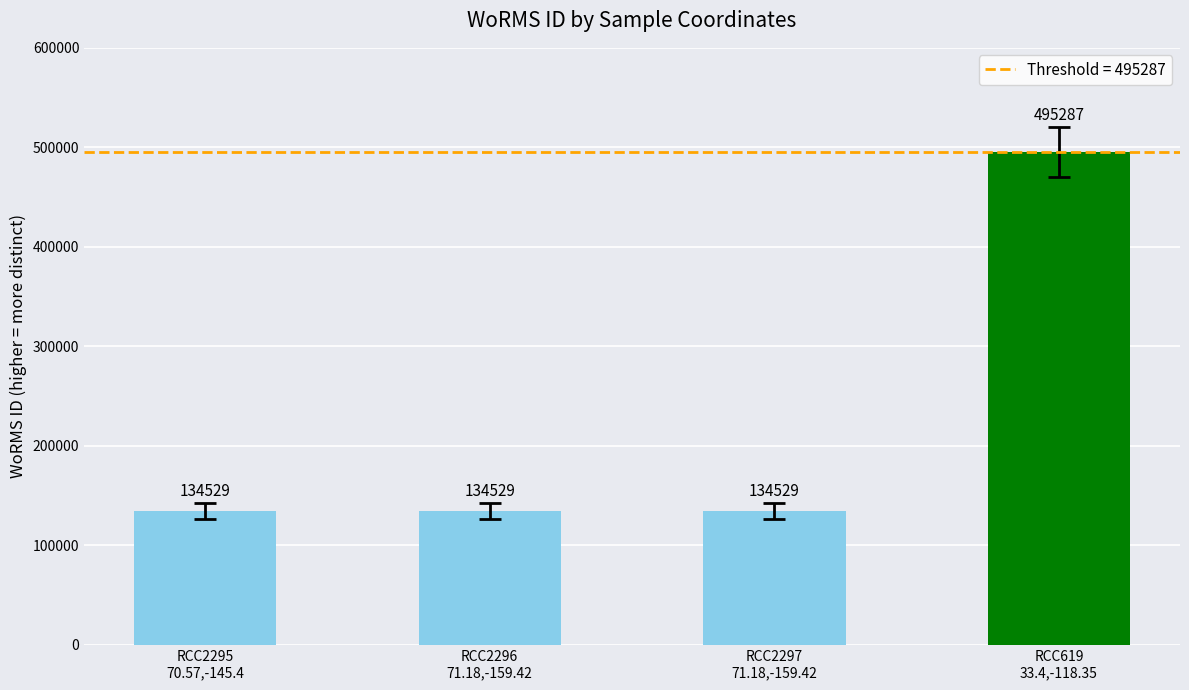

Does the chart contain stacked bars?

No